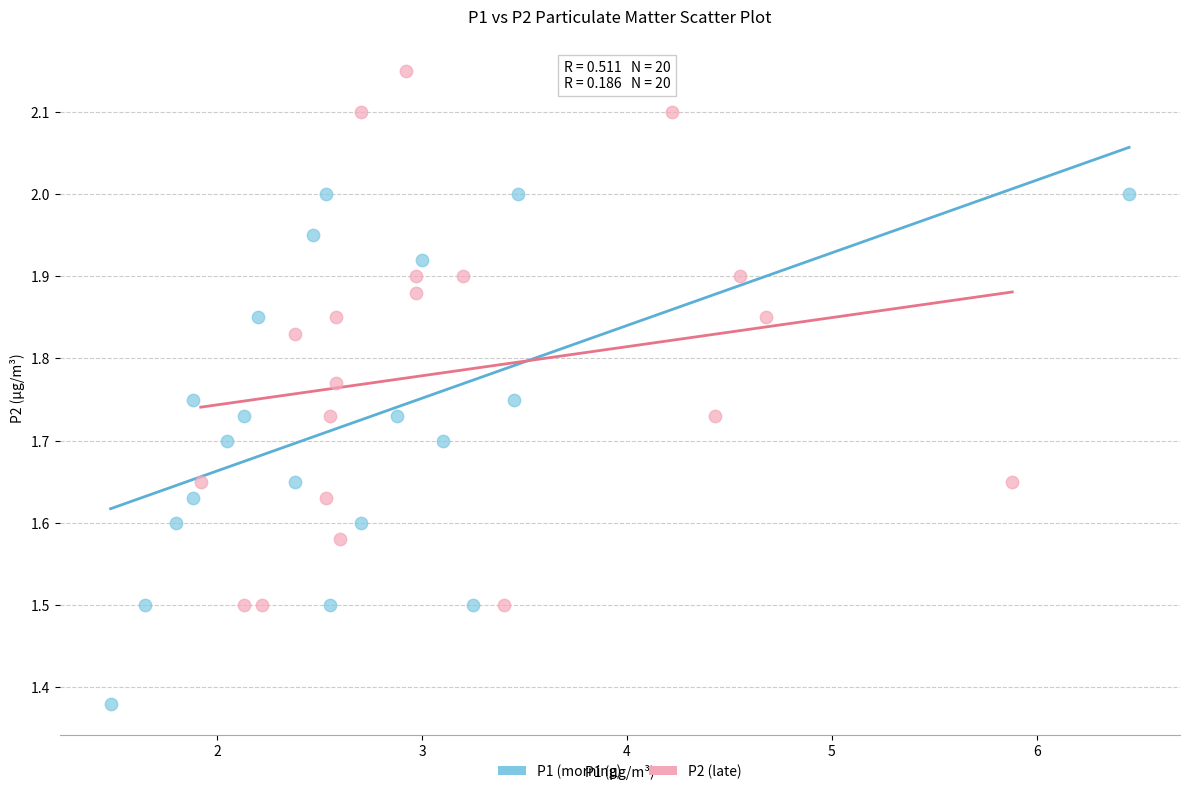

Which series reaches the minimum Y coordinate?

P1 (morning)